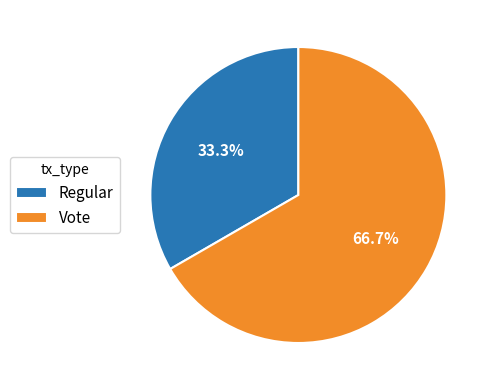

How many segments does this pie chart have?

2